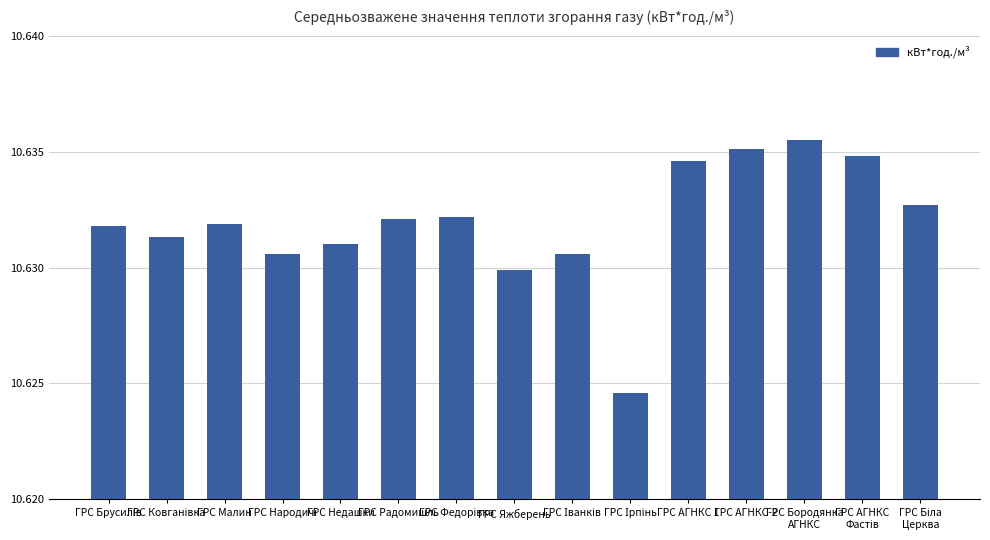

What is the sum of all values?

159.5